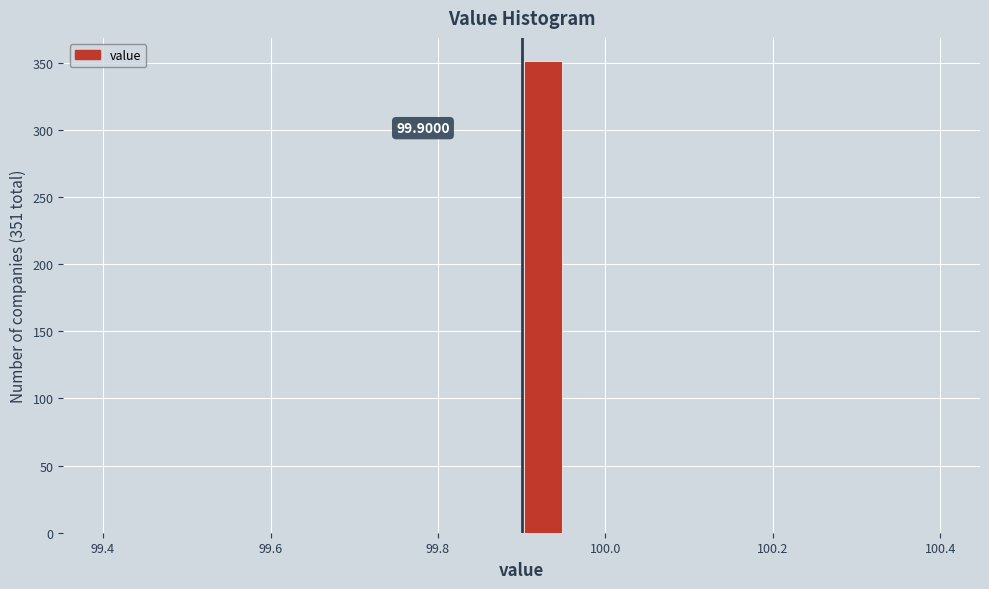

Around what value on the x-axis is the tallest bar? Give the approximate position of its centre, as read against the axis.

99.92